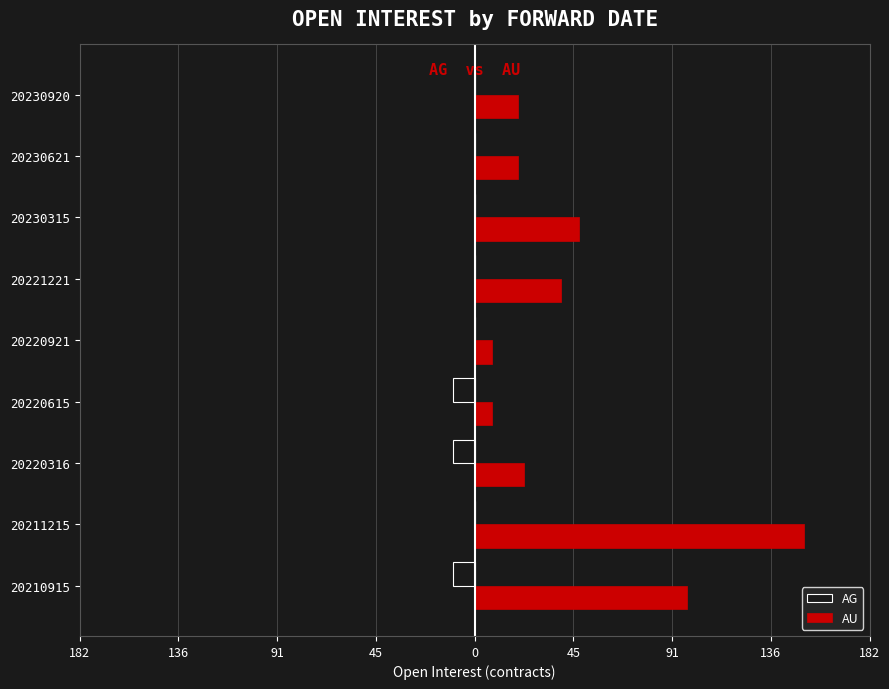

What are all the series names shown in the legend?

AG, AU